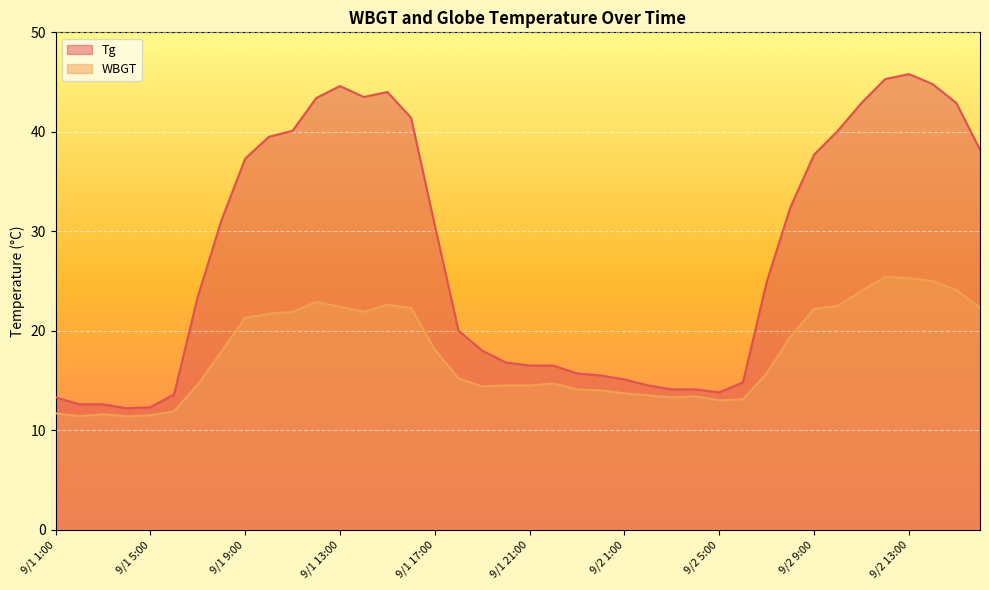

True or false: WBGT has more than 1 interior local peaks.

True